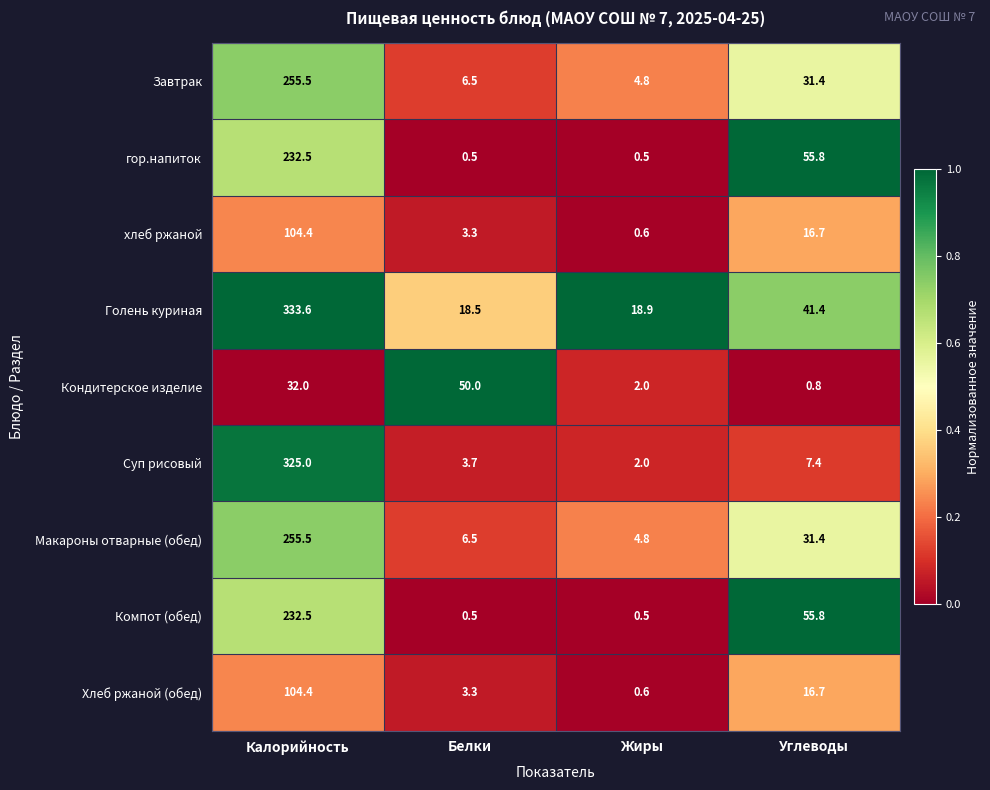

Count the number of categories in the chart.

4